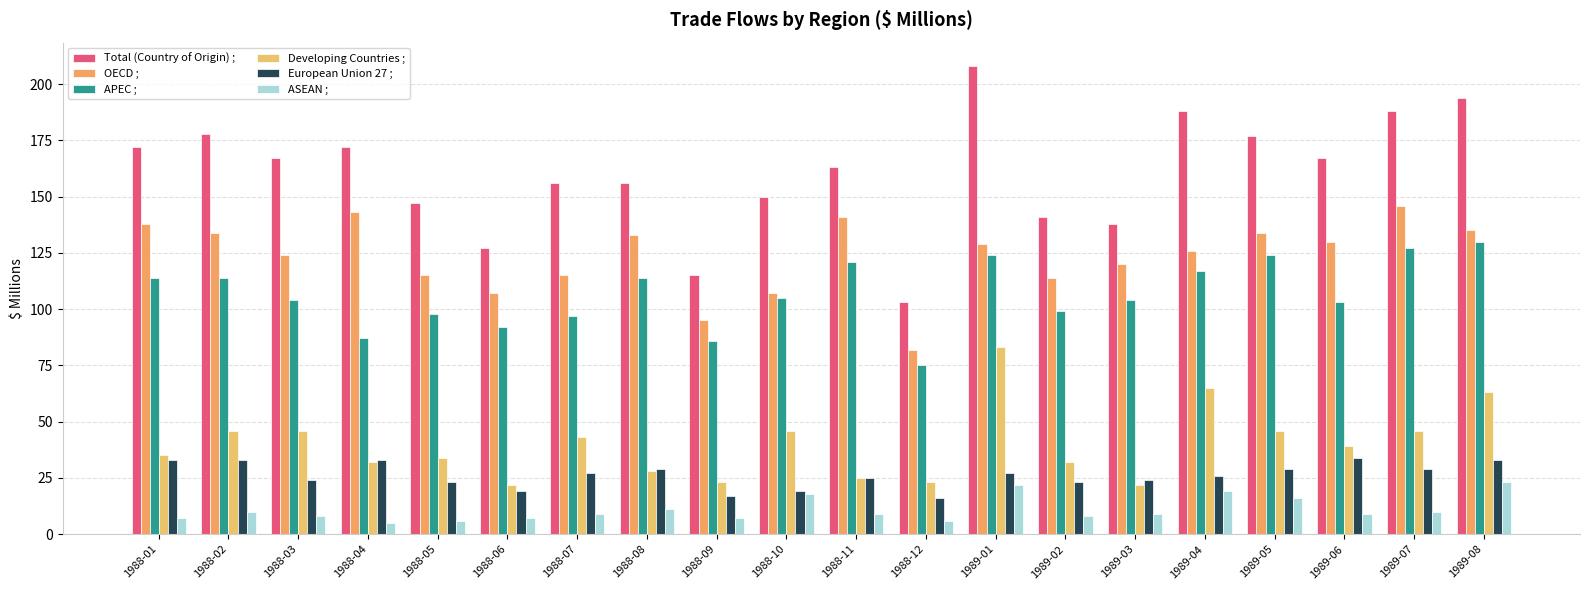

What is the smallest value displayed?

5